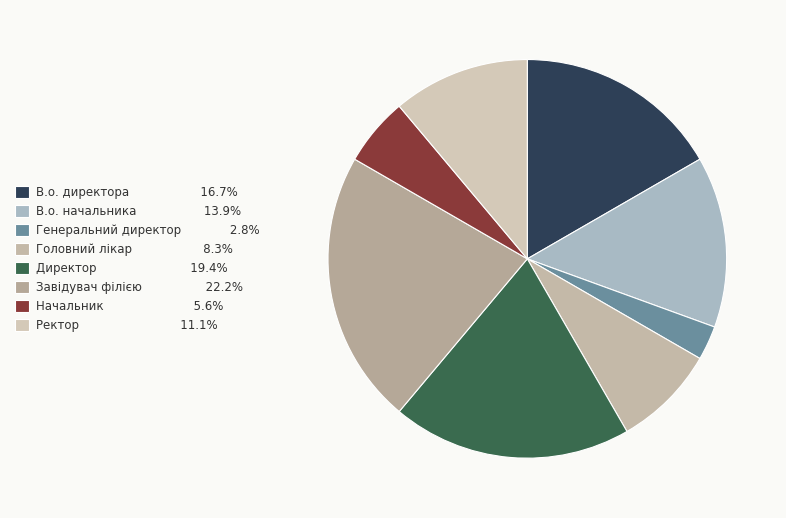

Between В.о. директора and Генеральний директор, which is larger?

В.о. директора